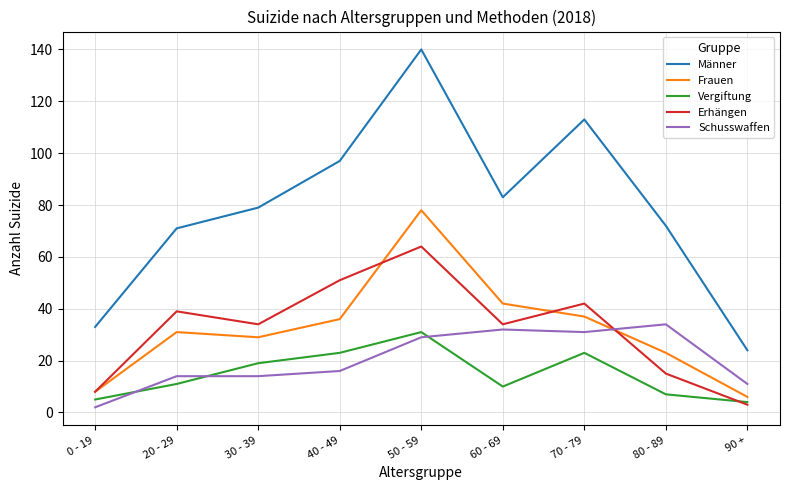

How many categories are shown in the chart?

9